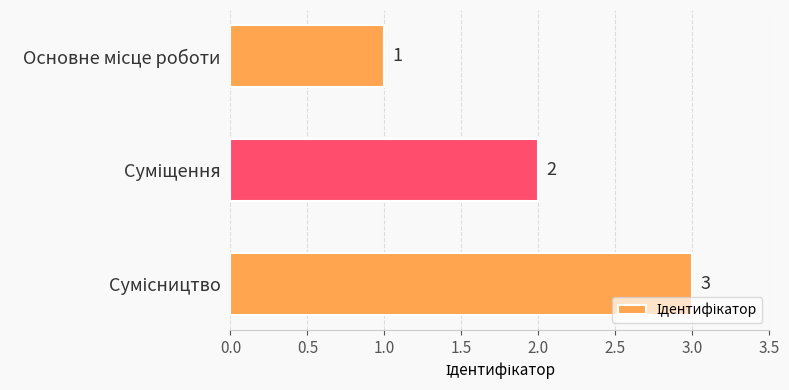

What is the sum of all values?

6